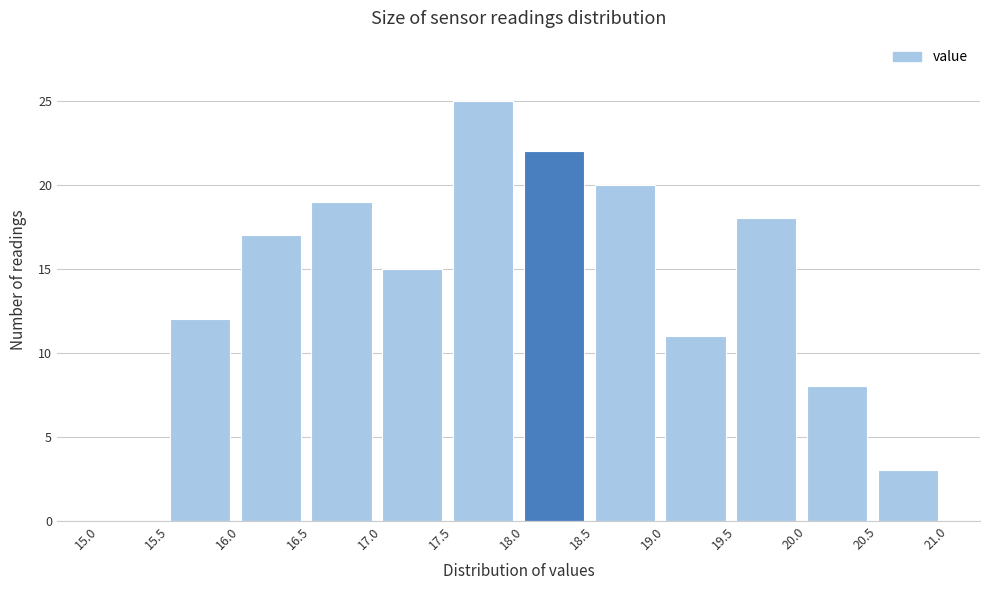

Which range on the x-axis has the tallest bar?

17.5 to 18.0